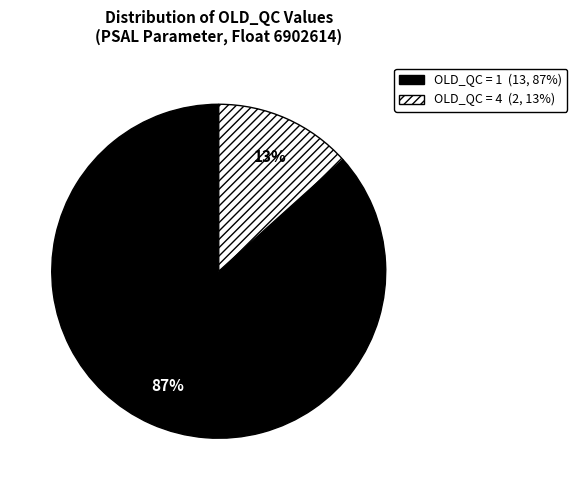

To the nearest percent, what is the average slice percentage?

50%